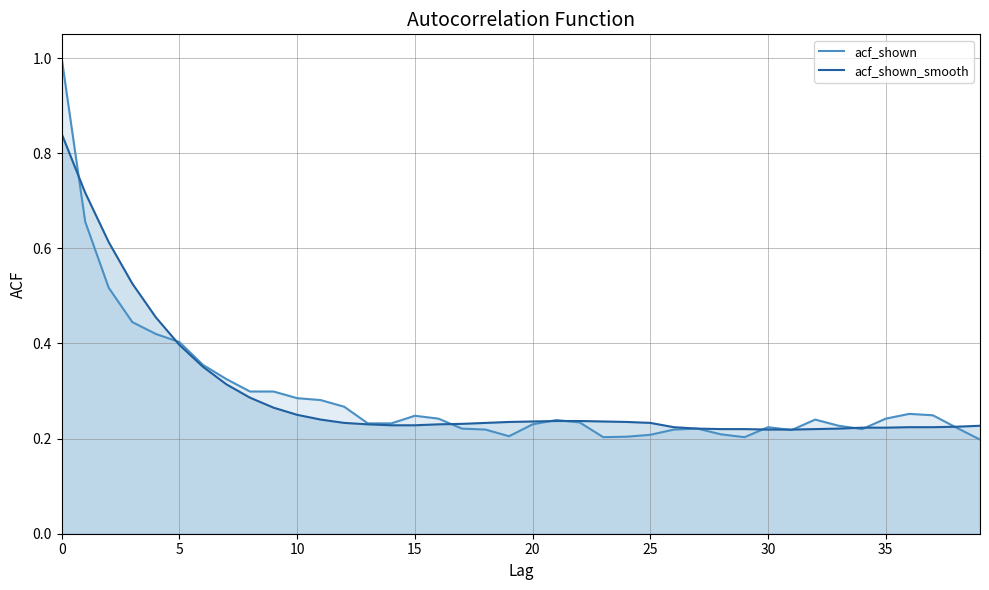

How many lines are shown in the chart?

2